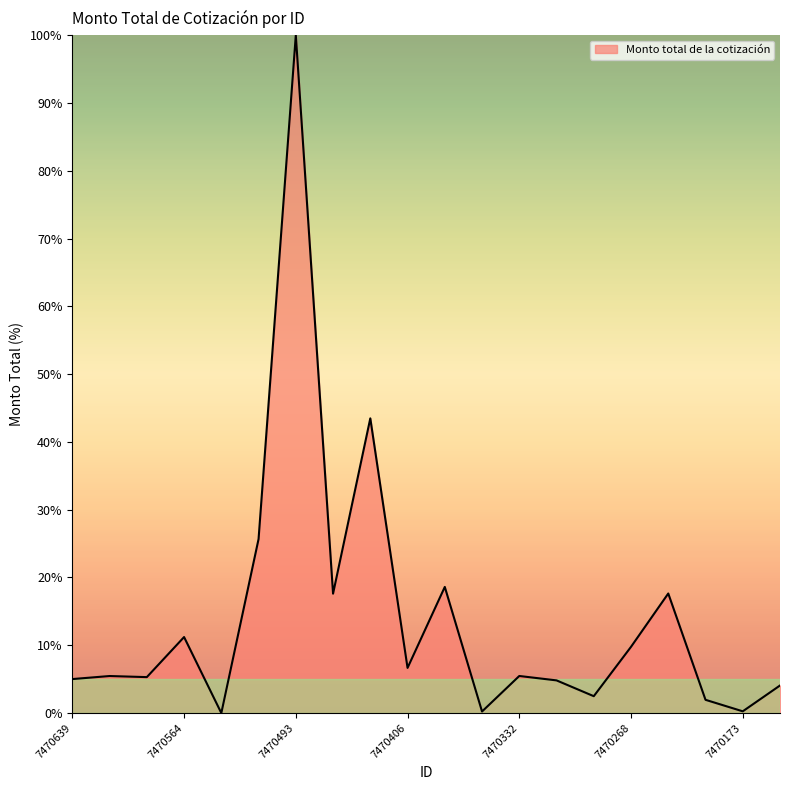

What is the difference between the maximum and minimum values?

100.0